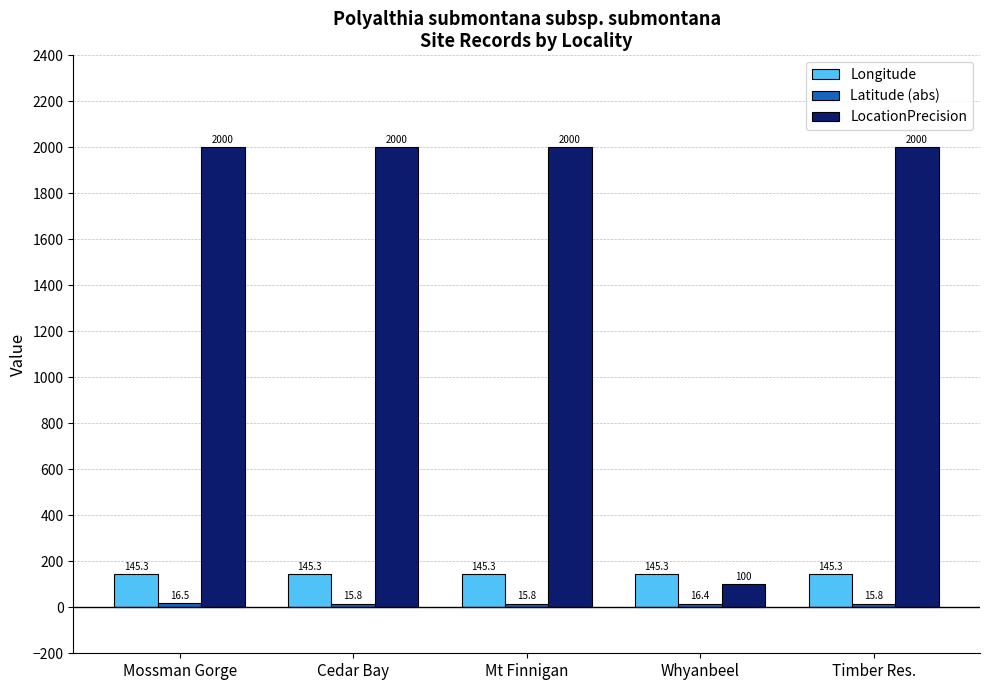

At which label does LocationPrecision reach its minimum?

Whyanbeel